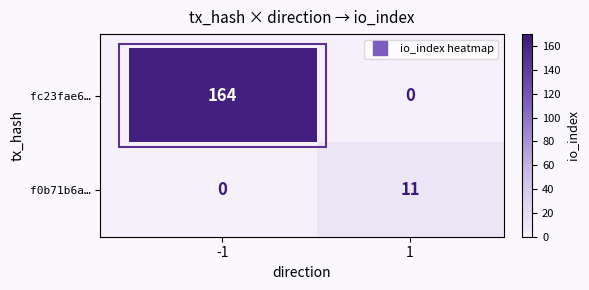

Count the number of categories in the chart.

2